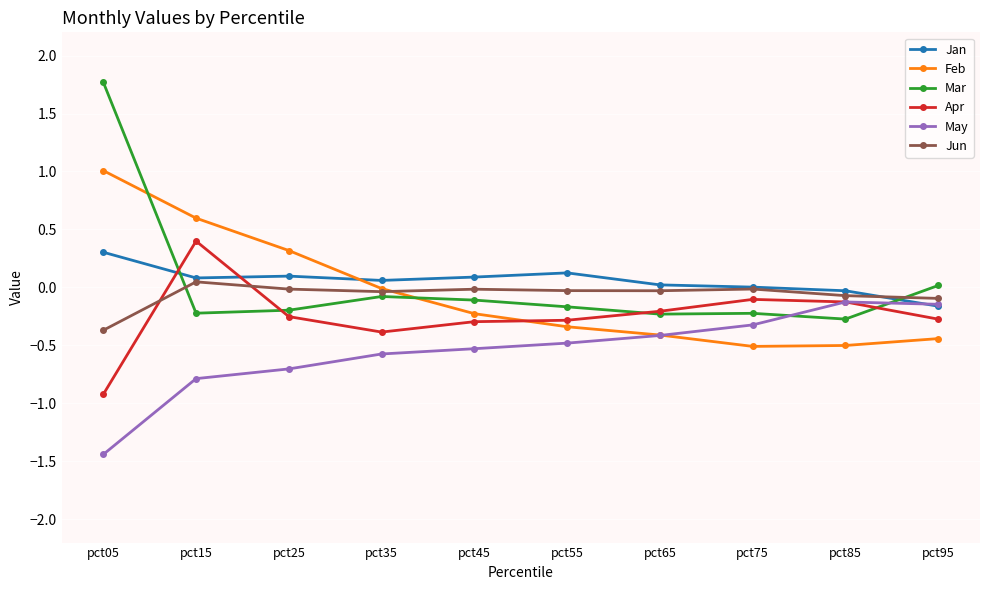

What is the value of the Feb point at the 9th from the left?

-0.5